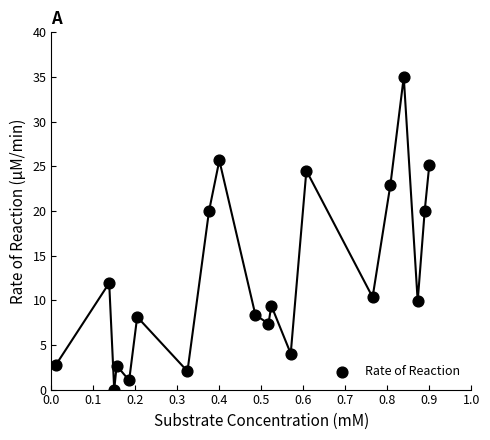

What is the range of X values (max minus min)?

0.9